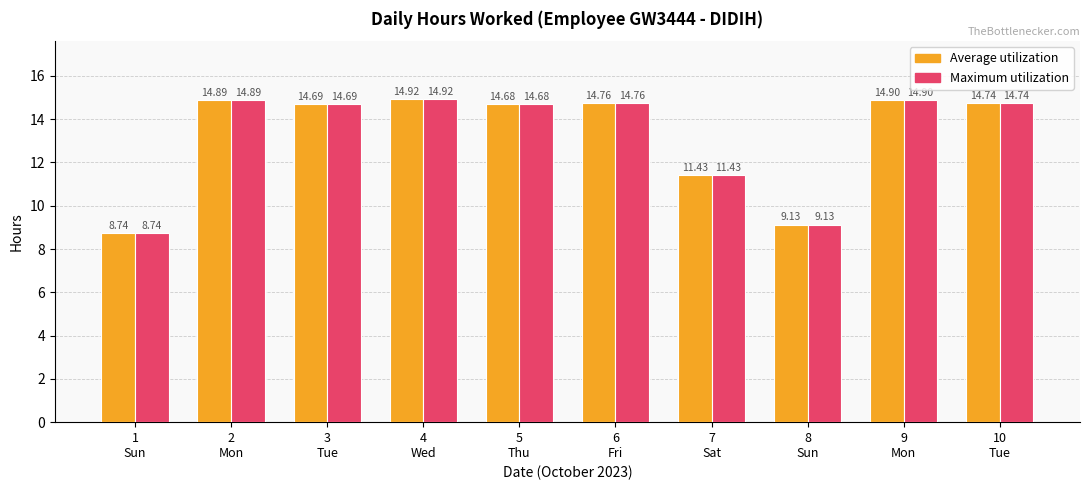

What is the label of the 10th bar from the right?

1
Sun